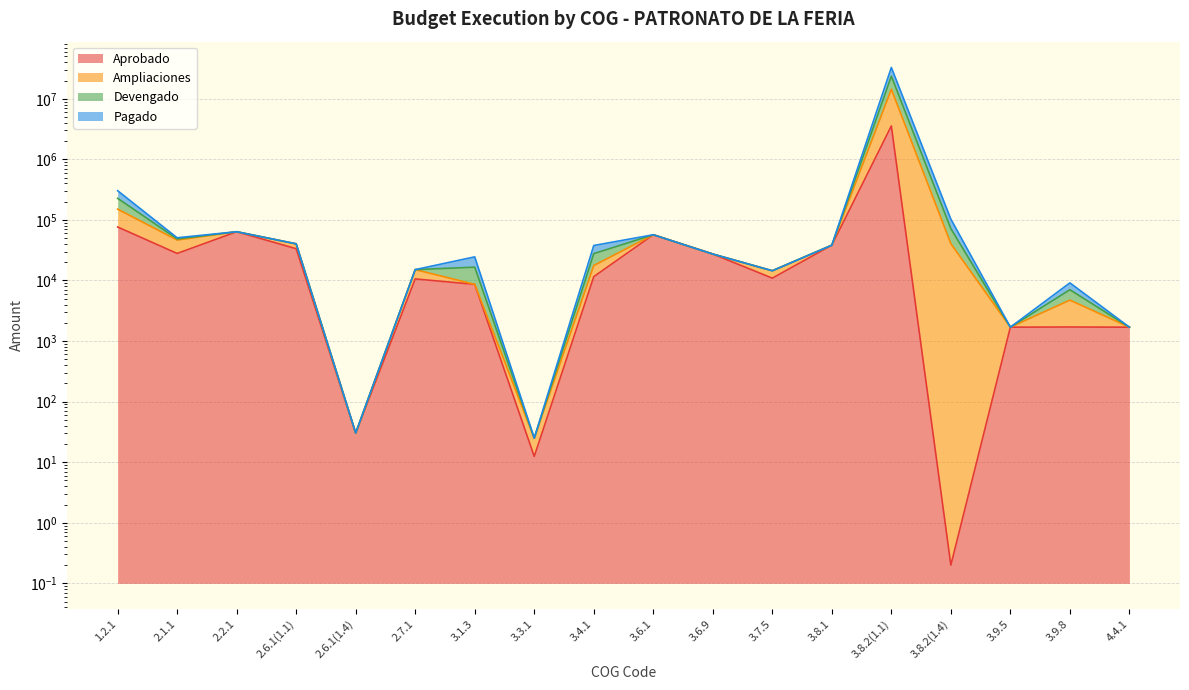

Rank the series by their maximum value, from lowest to highest.

Aprobado, Pagado, Devengado, Ampliaciones